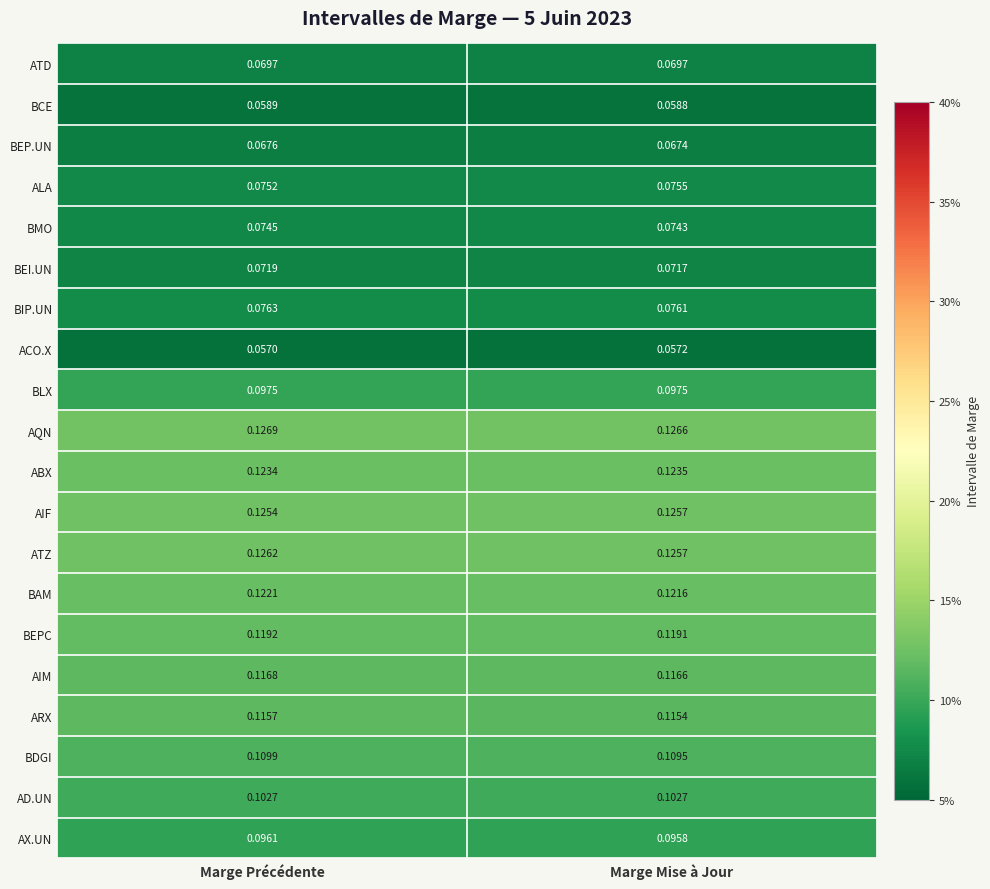

At how many categories does at least one series exceed 0?

2